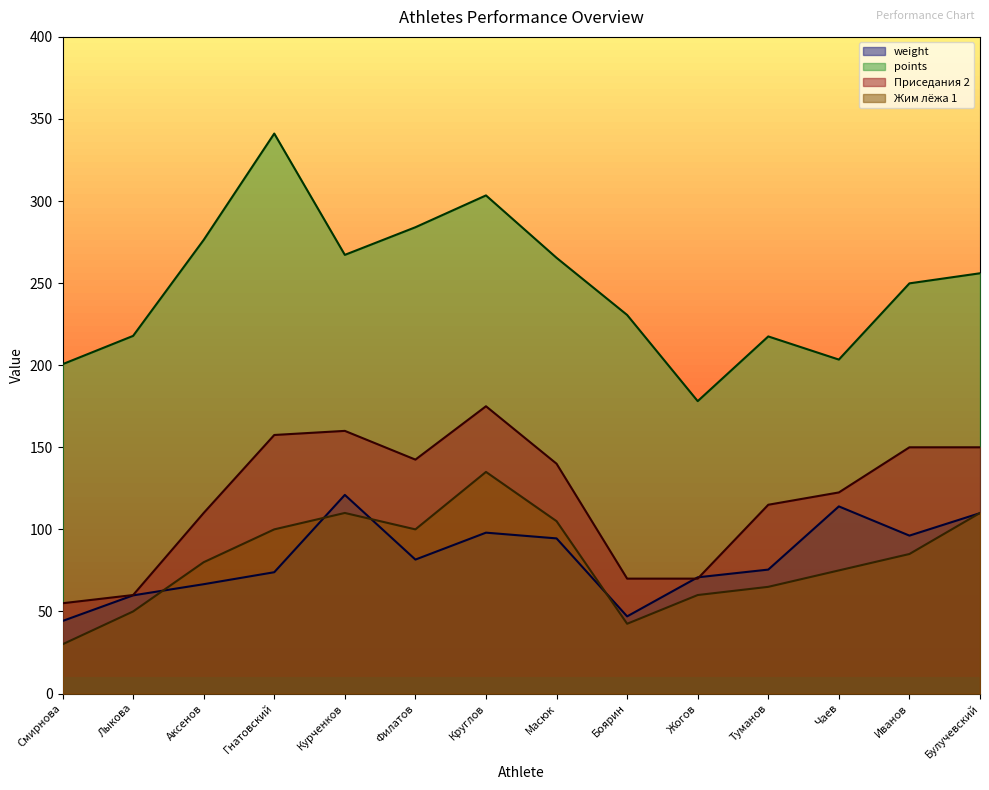

How many lines are shown in the chart?

4